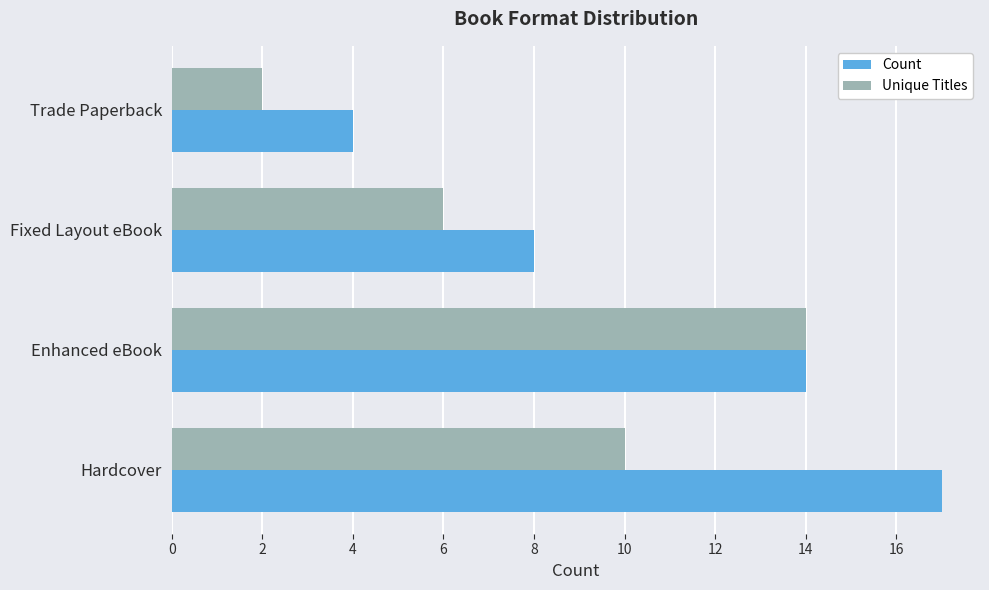

Between Hardcover and Trade Paperback, which series saw the biggest shift?

Count